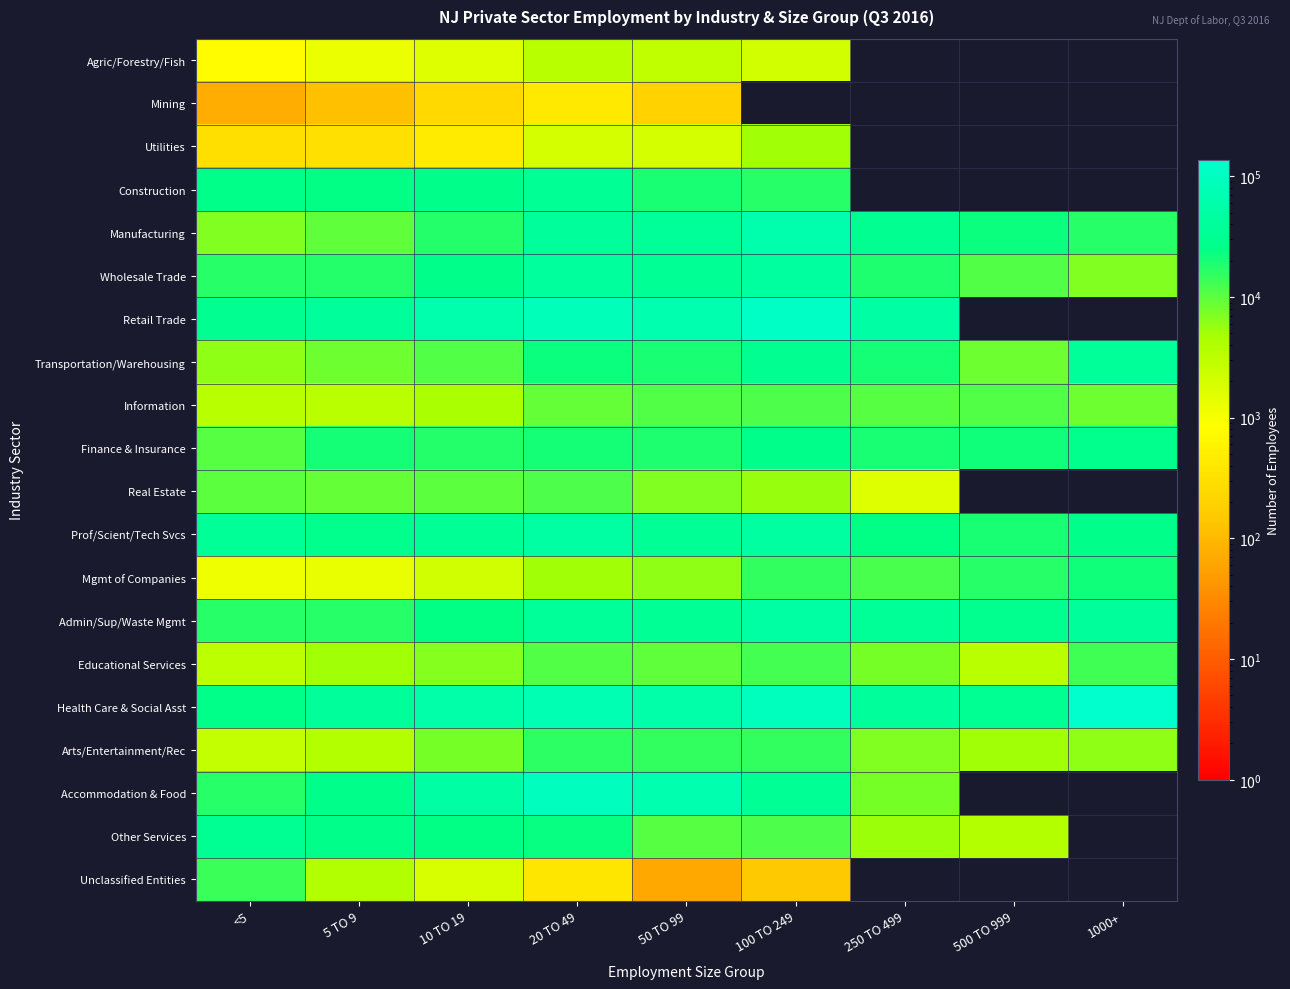

What is the difference between the maximum and minimum values in the Retail Trade series?

82322.0